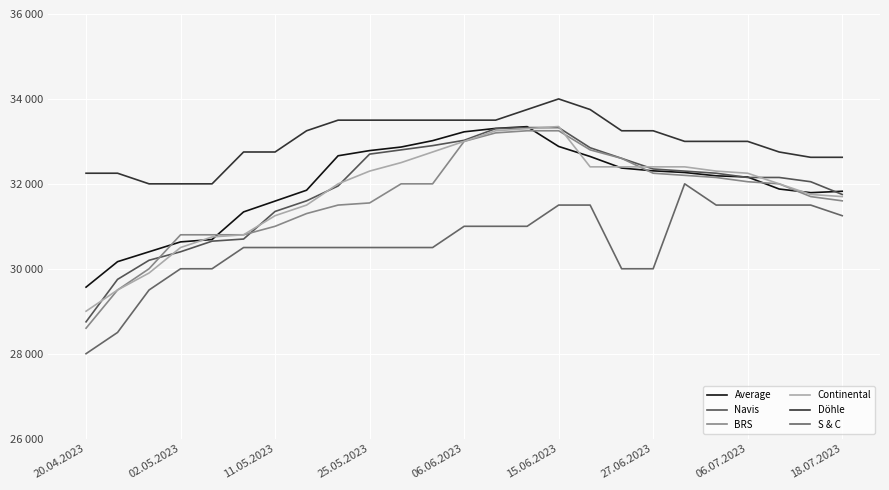

Which series has the widest spread of values?

BRS